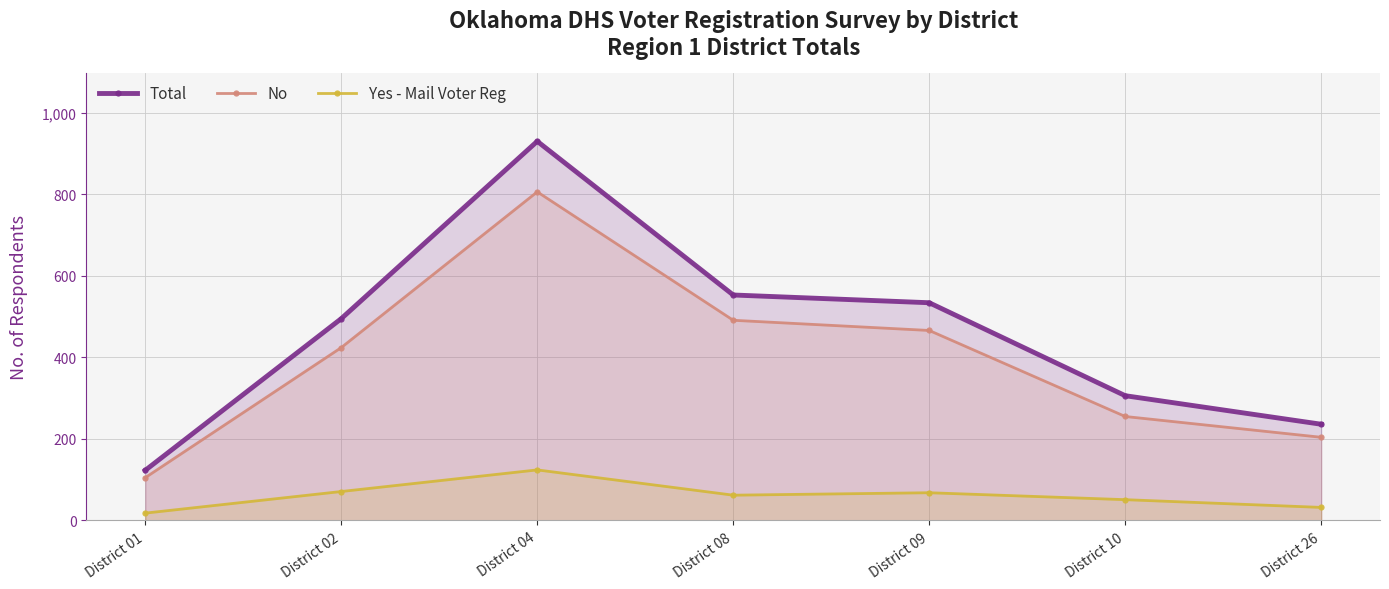

True or false: Yes - Mail Voter Reg and No cross at least once.

False